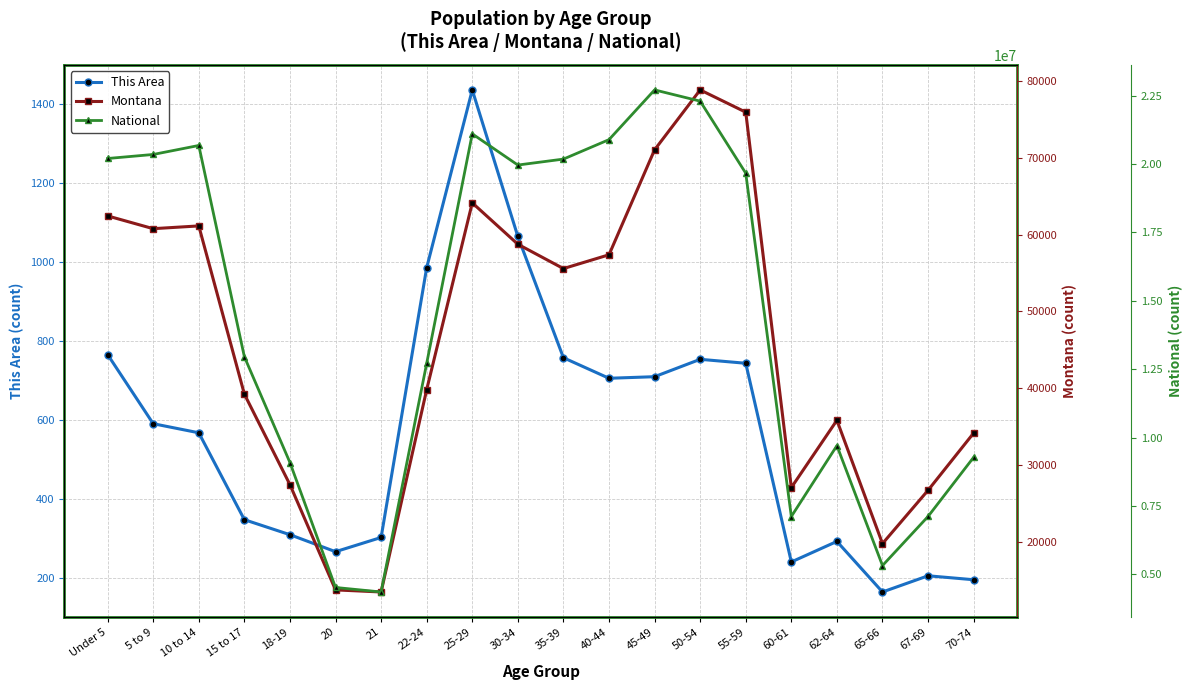

Reading left to right, transcribe all the data shown in this chart.

This Area: 766	591	568	348	310	267	303	986	1436	1065	758	706	710	754	744	241	293	165	206	196
Montana: 62423	60765	61124	39251	27473	13789	13517	39832	64123	58741	55575	57370	71021	78811	75915	27095	35848	19811	26745	34186
National: 20201362	20348657	20677194	12954254	9086089	4519129	4354294	12712576	21101849	19962099	20179642	20890964	22708591	22298125	19664805	7113727	9704197	5319902	7115361	9278166